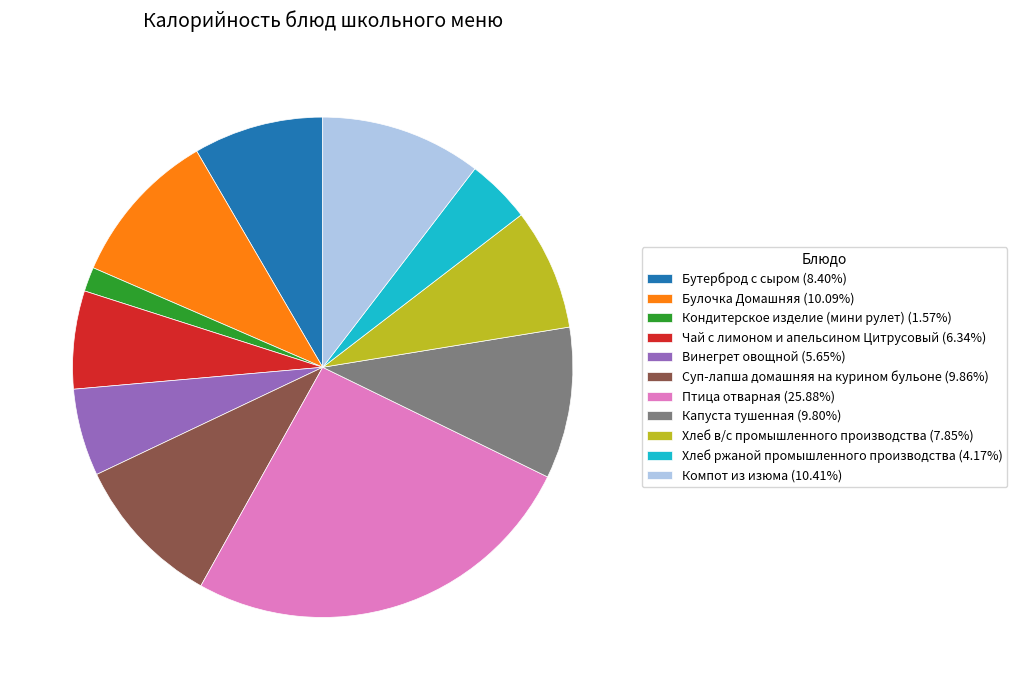

Combined, do Винегрет овощной (5.65%) and Хлеб в/с промышленного производства (7.85%) account for over 50%?

No